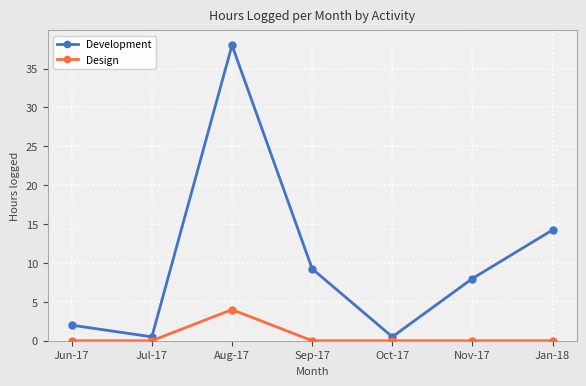

True or false: Design has a value of 1.7 at Jun-17.

False